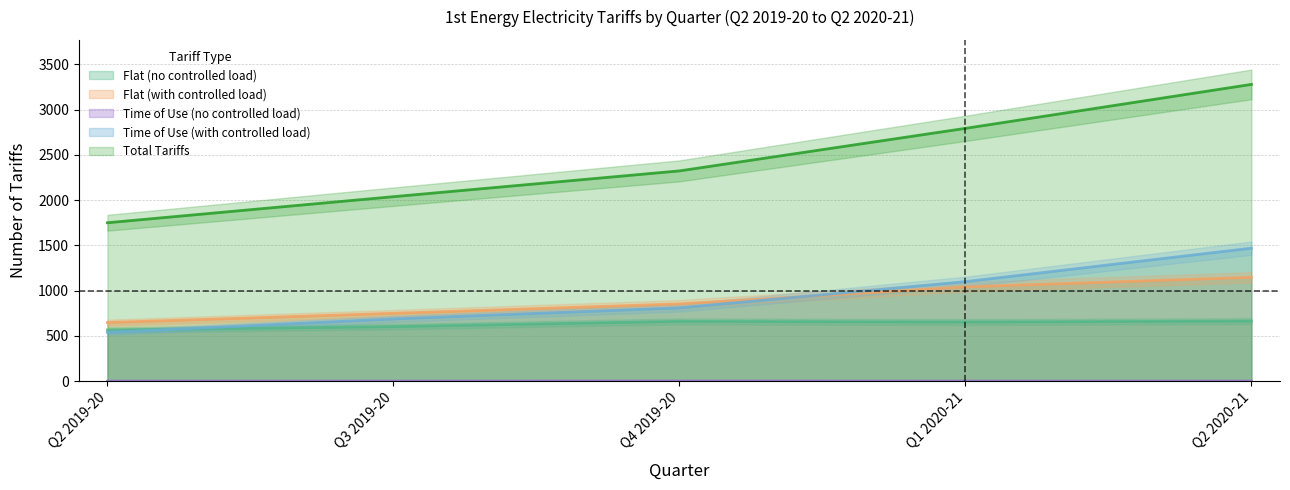

Which category has the highest value in the Time of Use (with controlled load) series?

Q2 2020-21